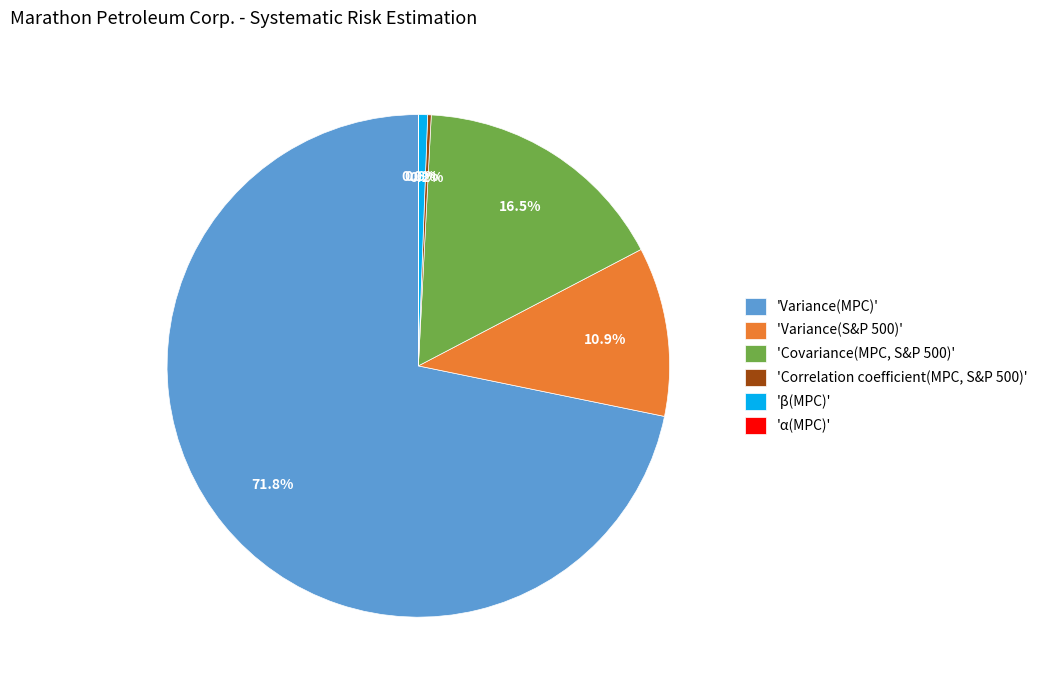

Is there a majority slice in this chart?

Yes